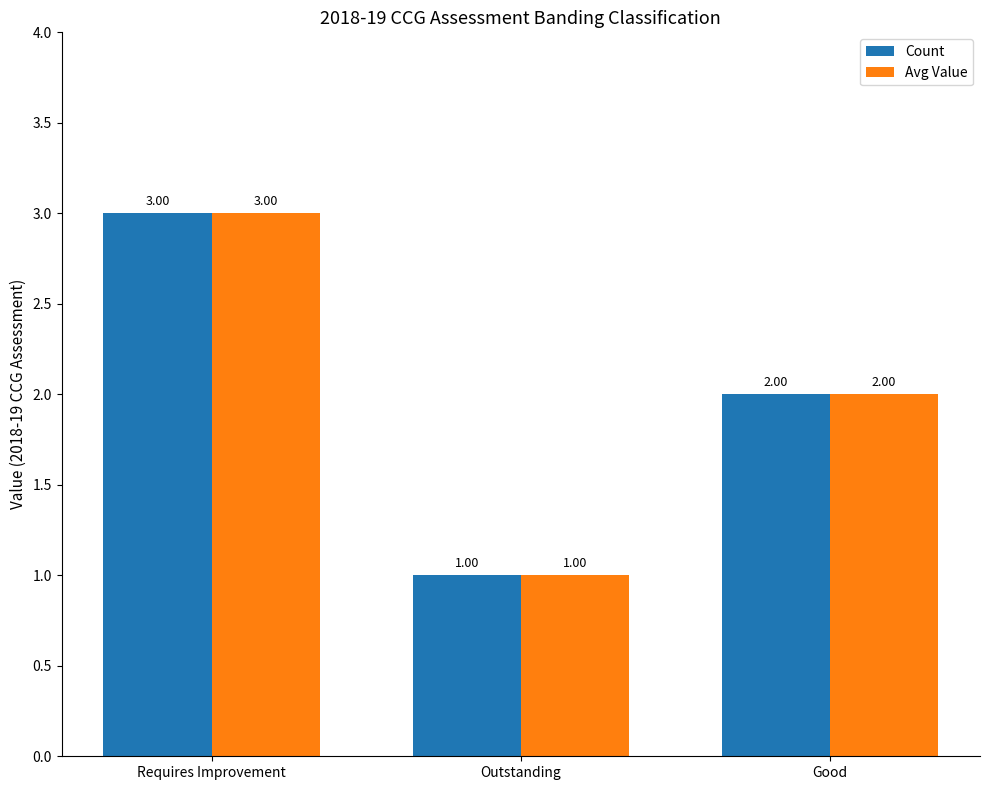

At which label does Avg Value first exceed 2?

Requires Improvement